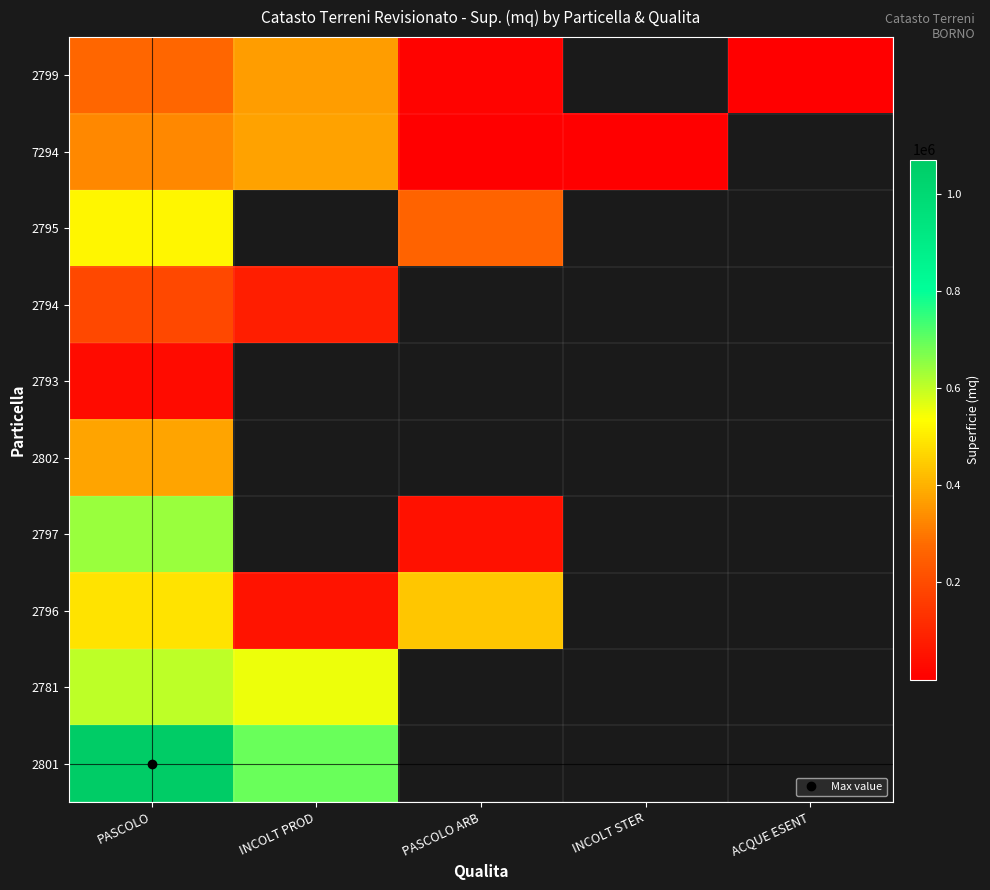

Which series changed the most between INCOLT PROD and INCOLT STER?

7294